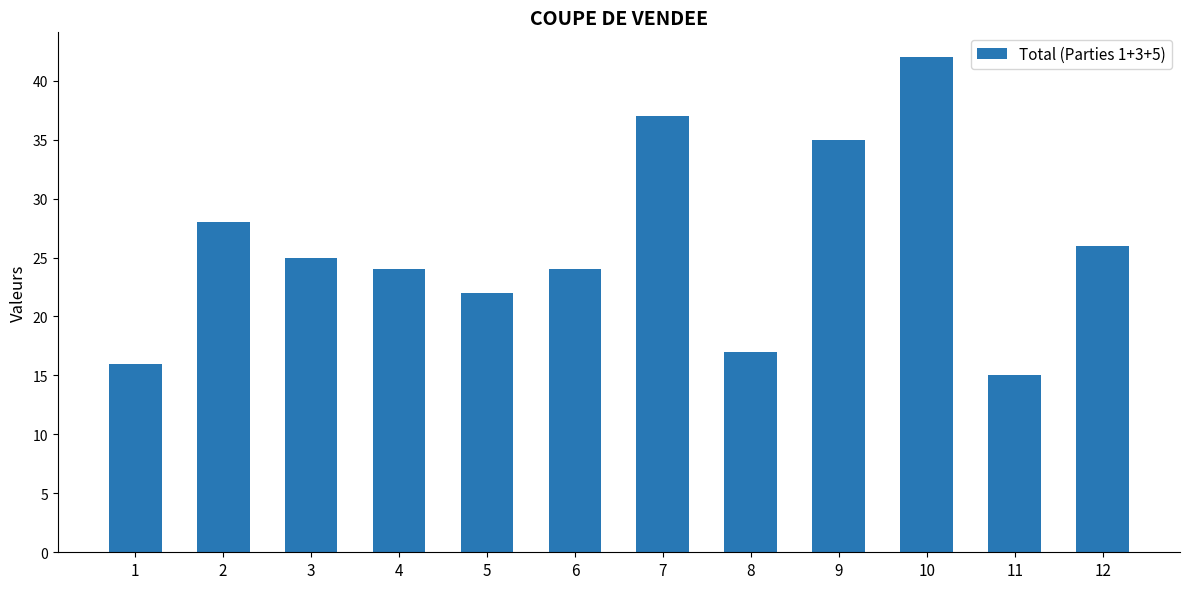

How many values are below 25?

6